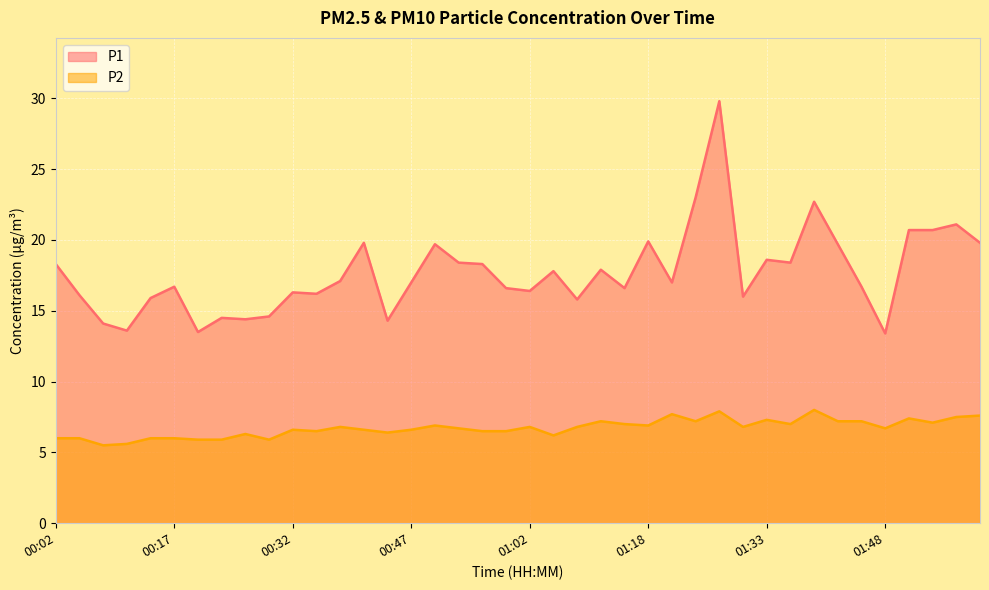

What is the sum of all P2 values?

268.7